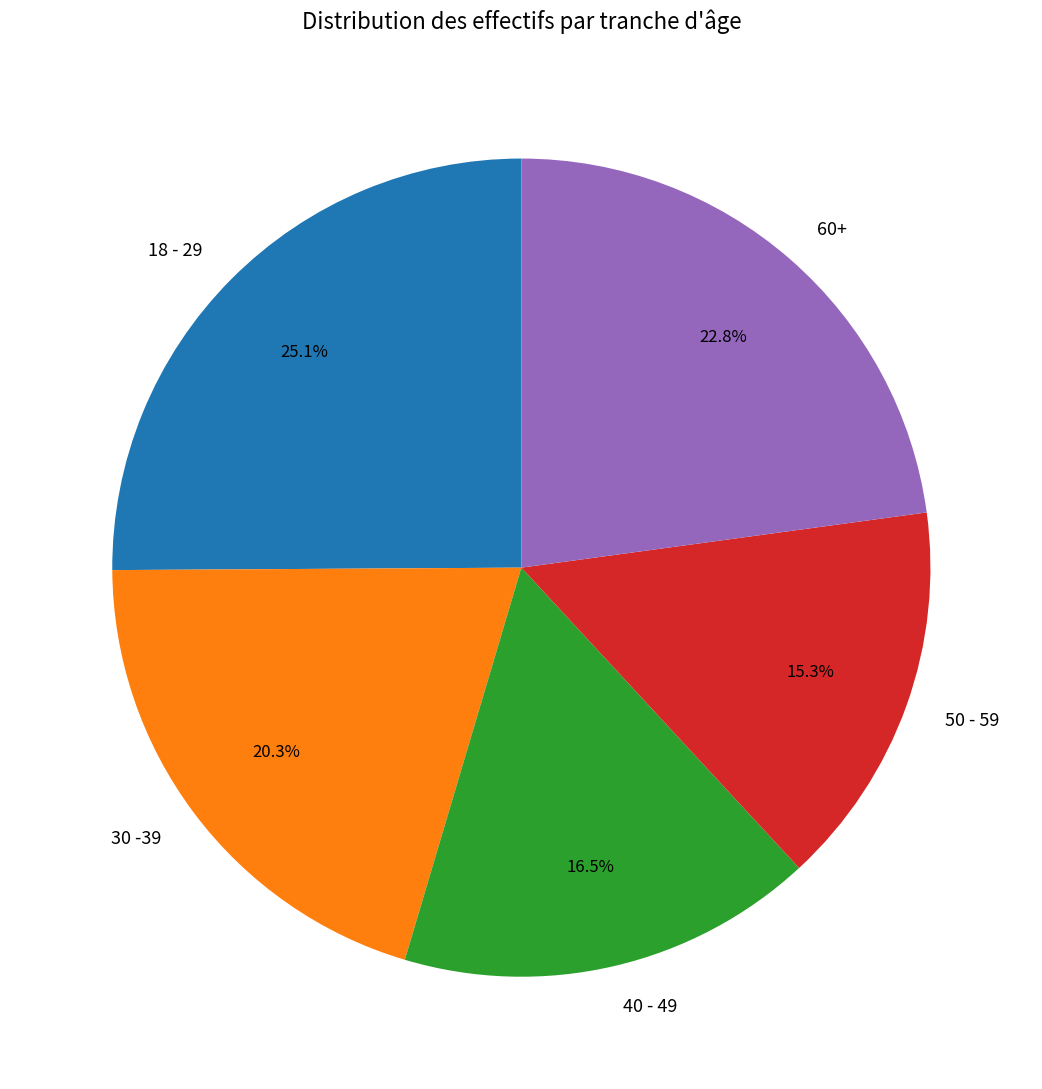

Approximately how many times larger is the value at 40 - 49 compared to 60+?

0.7